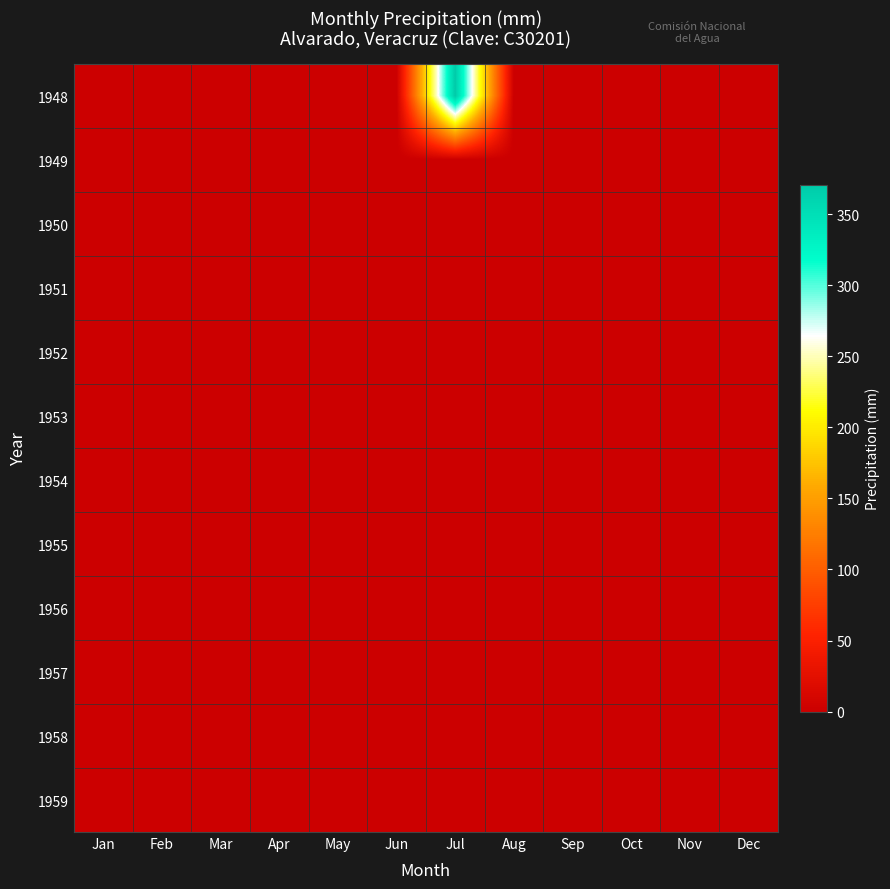

Which label corresponds to the smallest value in the chart?

Jan